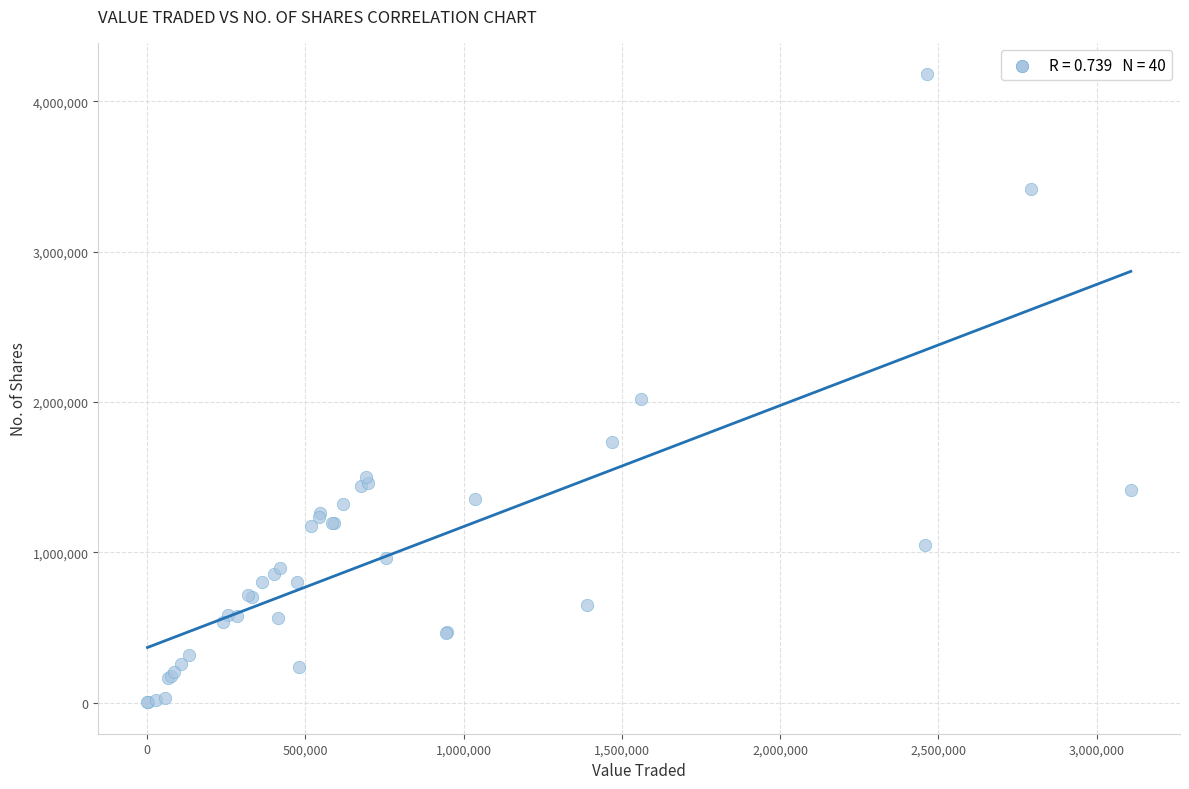

What Y value in the scatter plot is closest to 2090315?

2020820